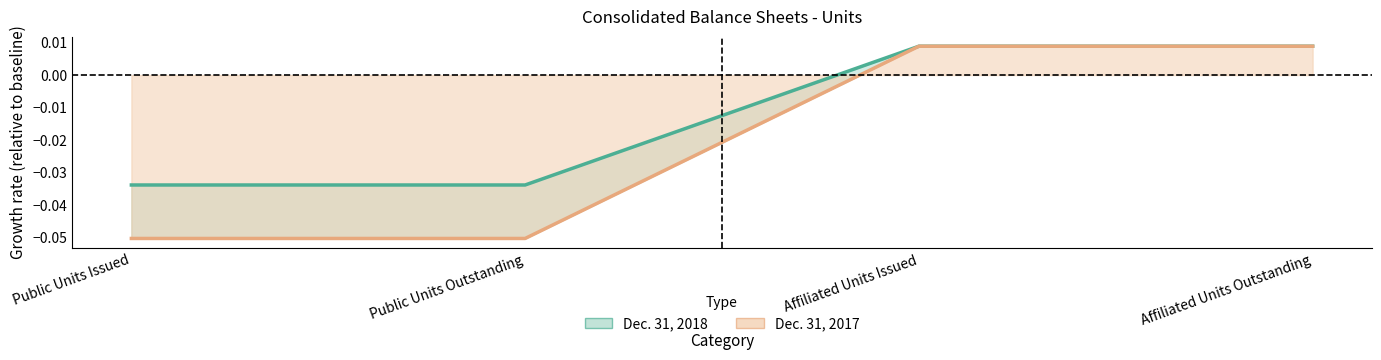

Rank the series by their maximum value, from lowest to highest.

Dec. 31, 2018 line, Dec. 31, 2017 line